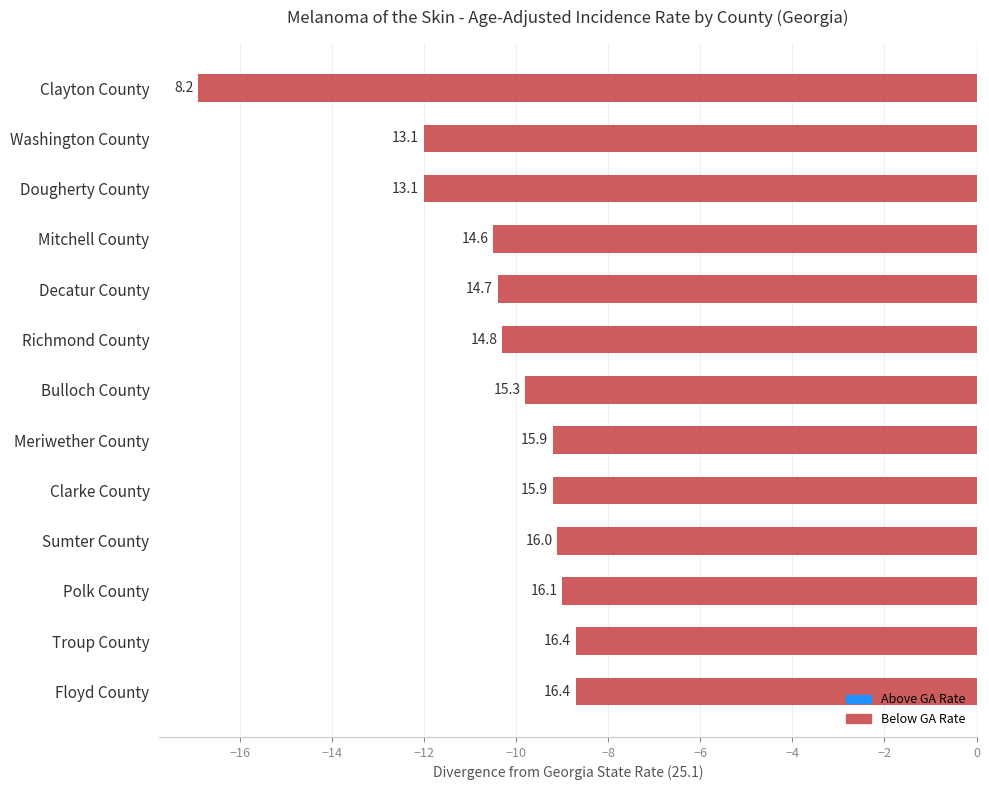

How many bars are there in total?

13